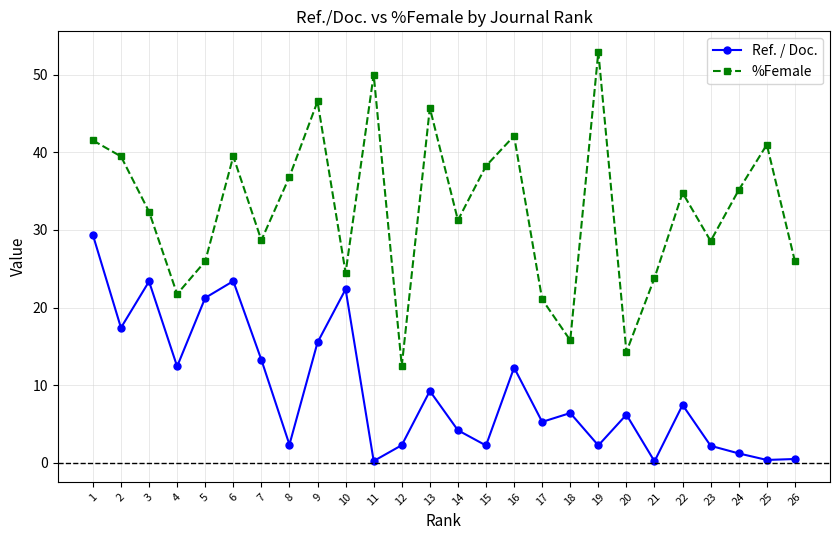

How many interior local valleys does the %Female series have?

8